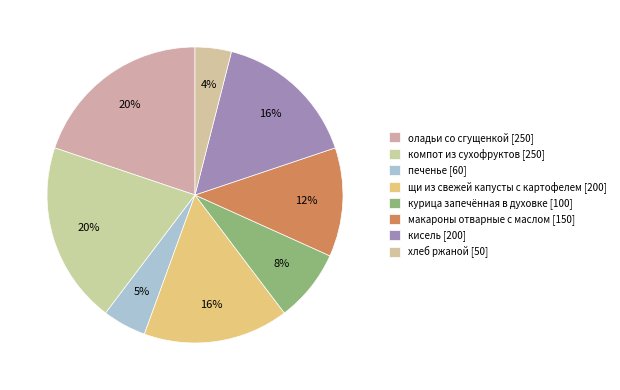

Which slice is the smallest?

хлеб ржаной